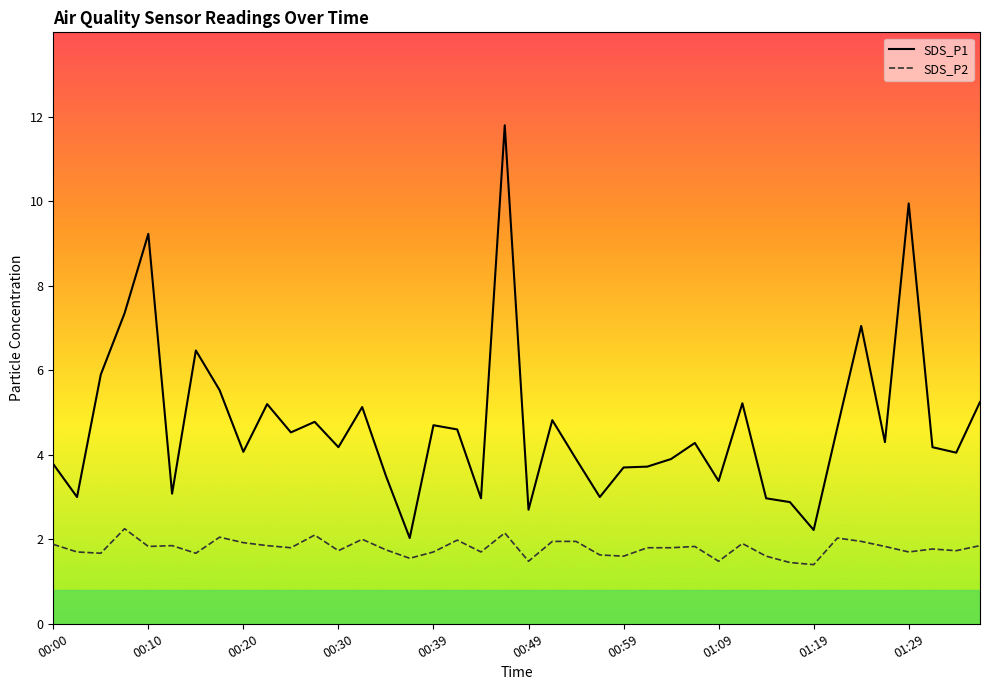

At 00:39, list the series in order from largest to smallest.

SDS_P1, SDS_P2